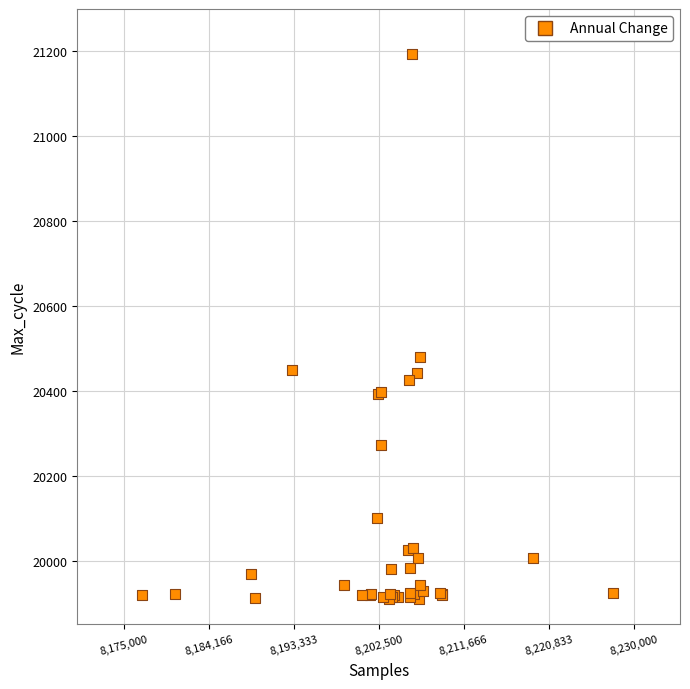

What Y value in the scatter plot is closest to 20552?

20479